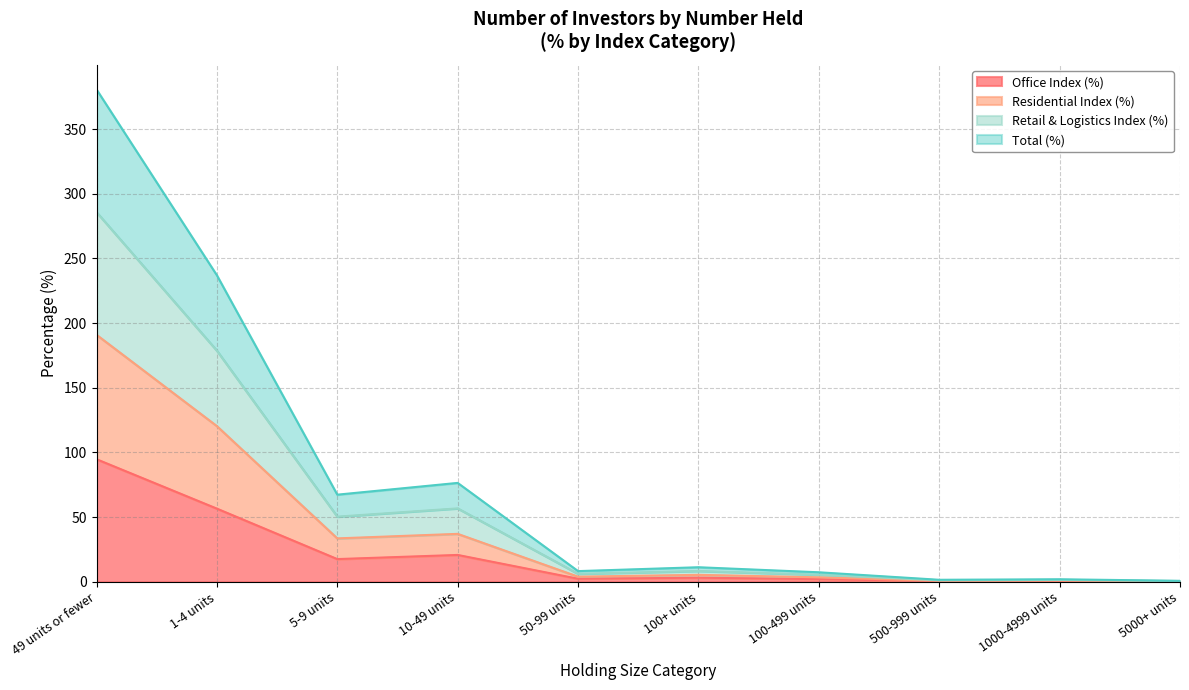

Where is Office Index (%) nearest to the value 47?

1-4 units